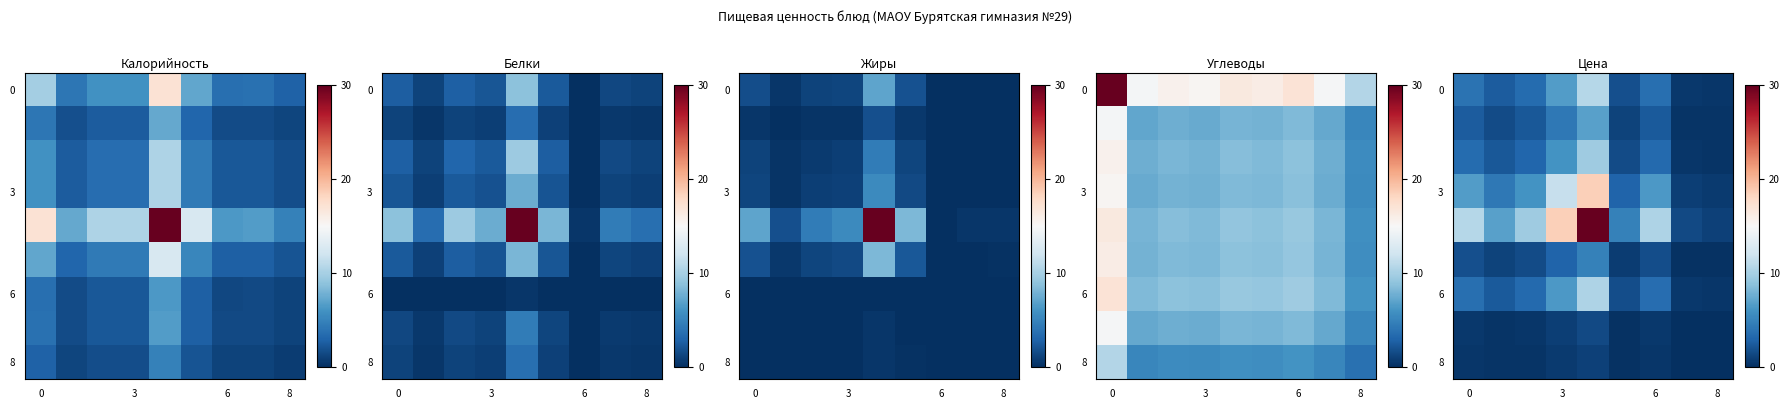

Count the number of categories in the chart.

9